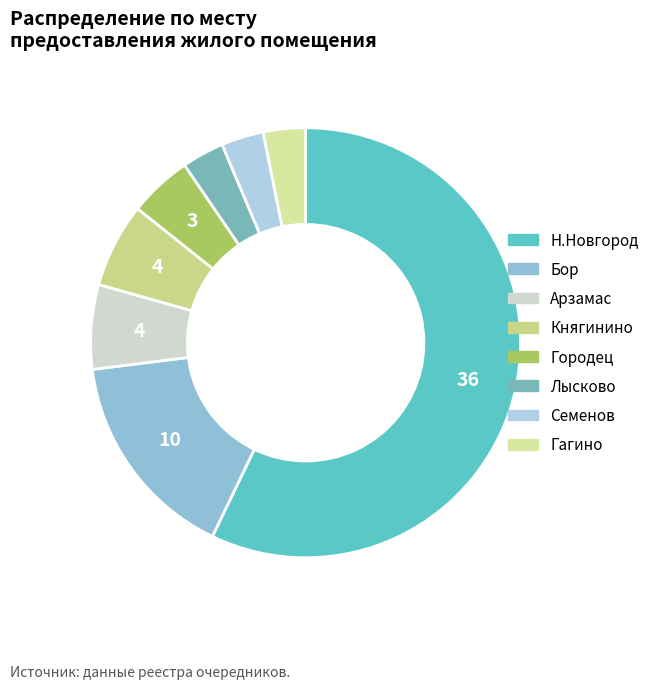

What is the change in value from Арзамас to Семенов?

-2